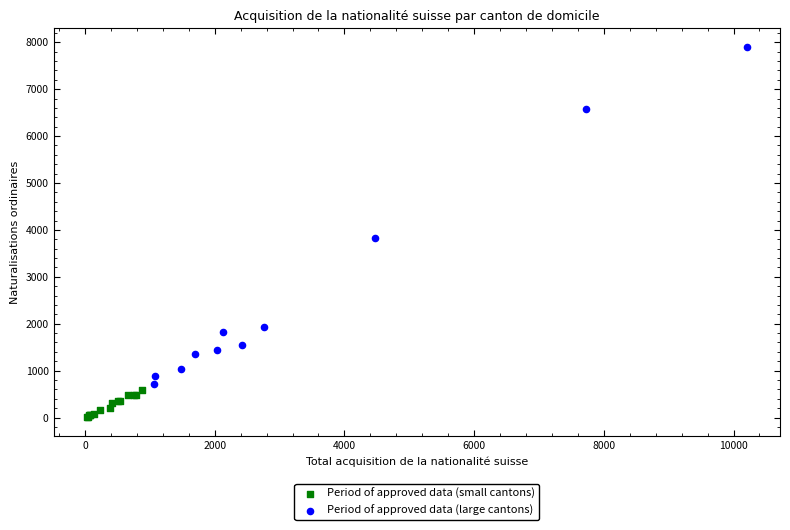

Which series has the widest spread of Y values?

Period of approved data (large cantons)